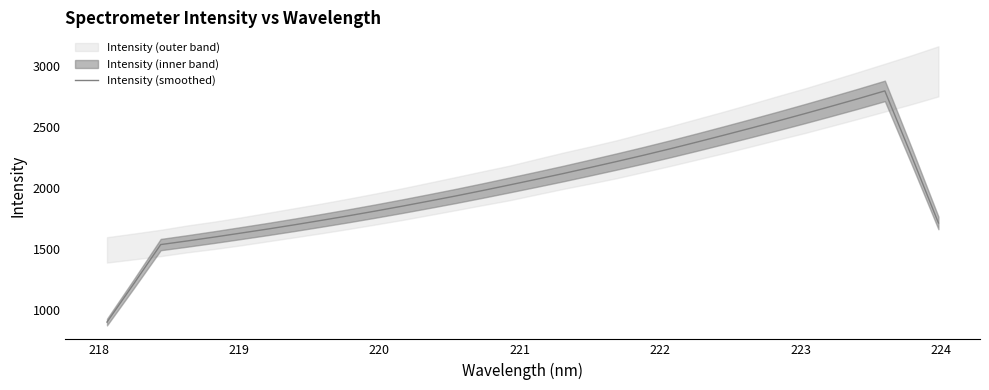

What is the maximum value for Intensity (smoothed)?

2794.8